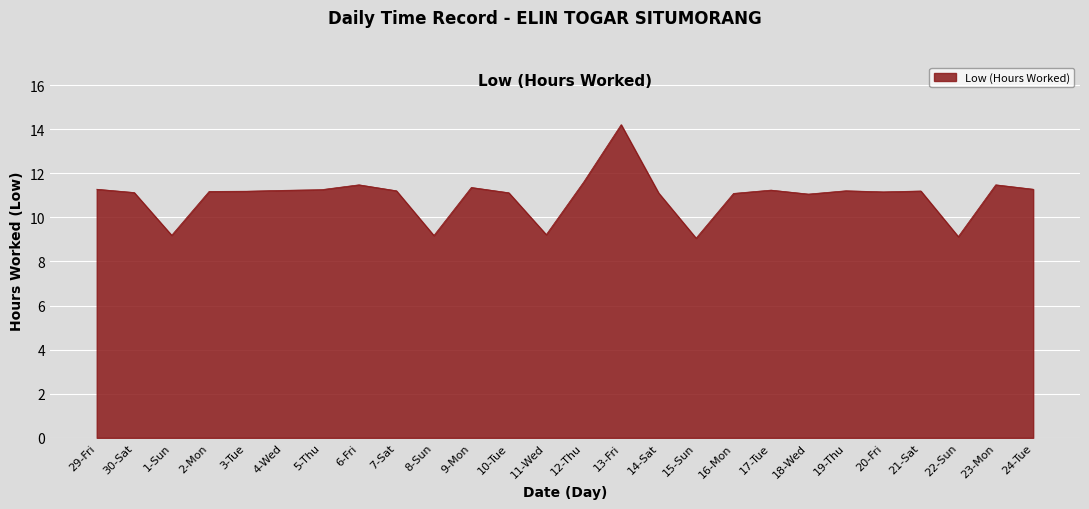

Read the value at 13-Fri.

14.2